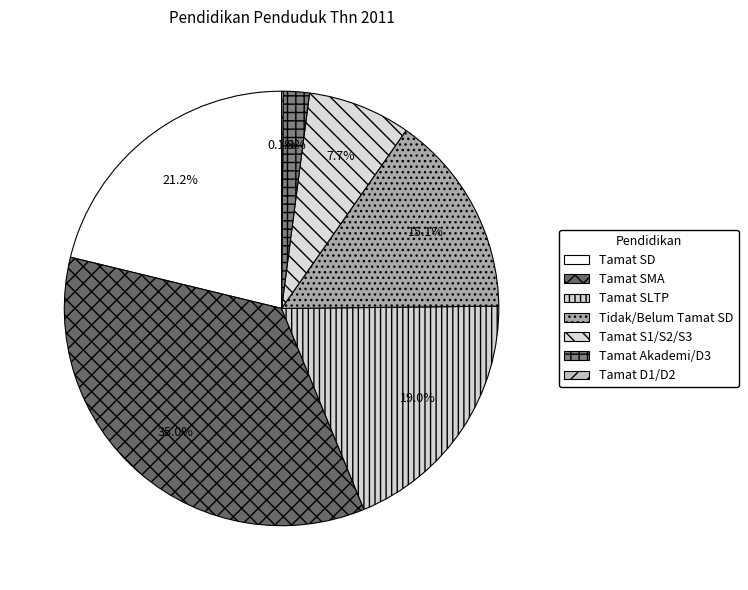

Which category has the smallest portion of the pie?

Tamat D1/D2